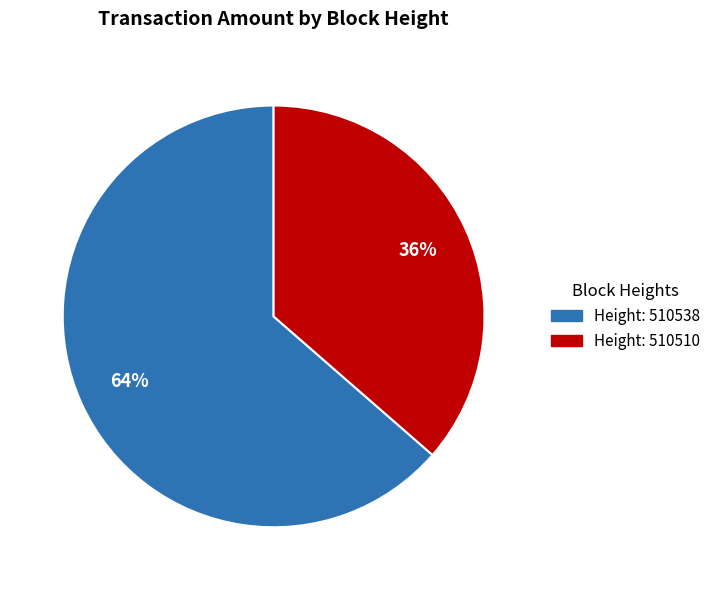

To the nearest percent, what is the average slice percentage?

50%